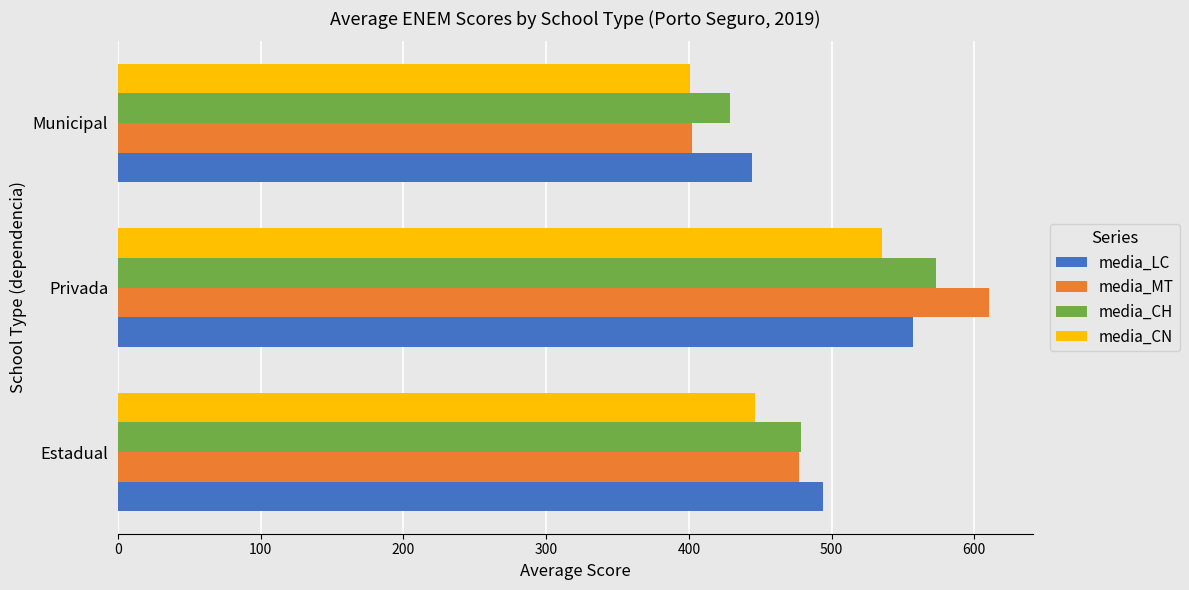

The value of media_MT at Estadual is 311.7. True or false?

False